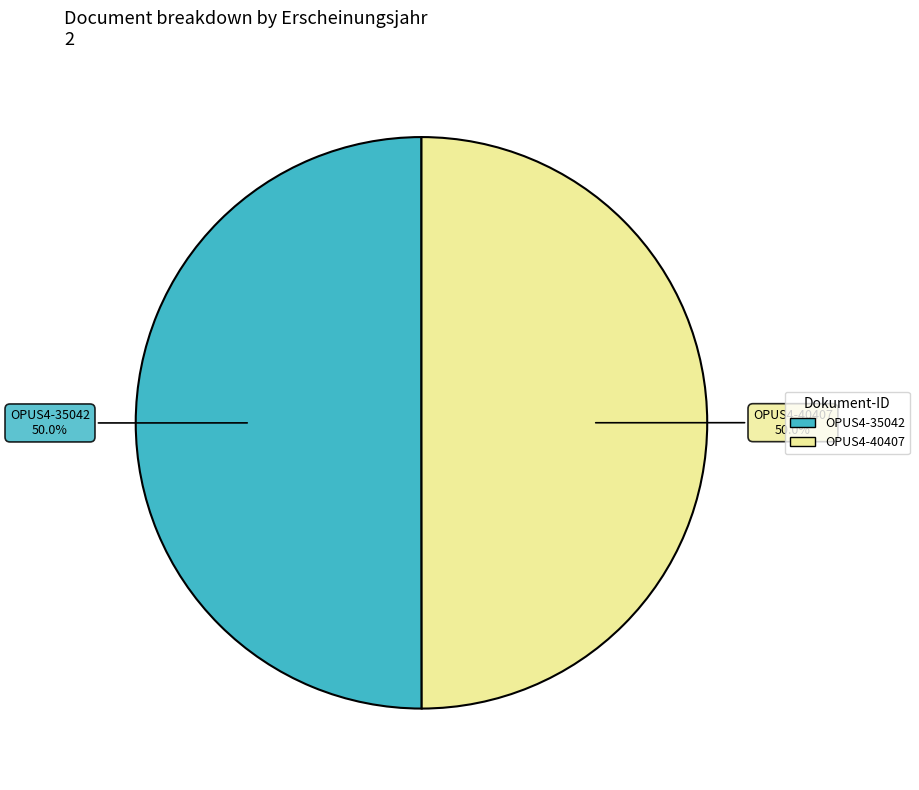

Approximately how many times larger is the value at OPUS4-40407 compared to OPUS4-35042?

1.0